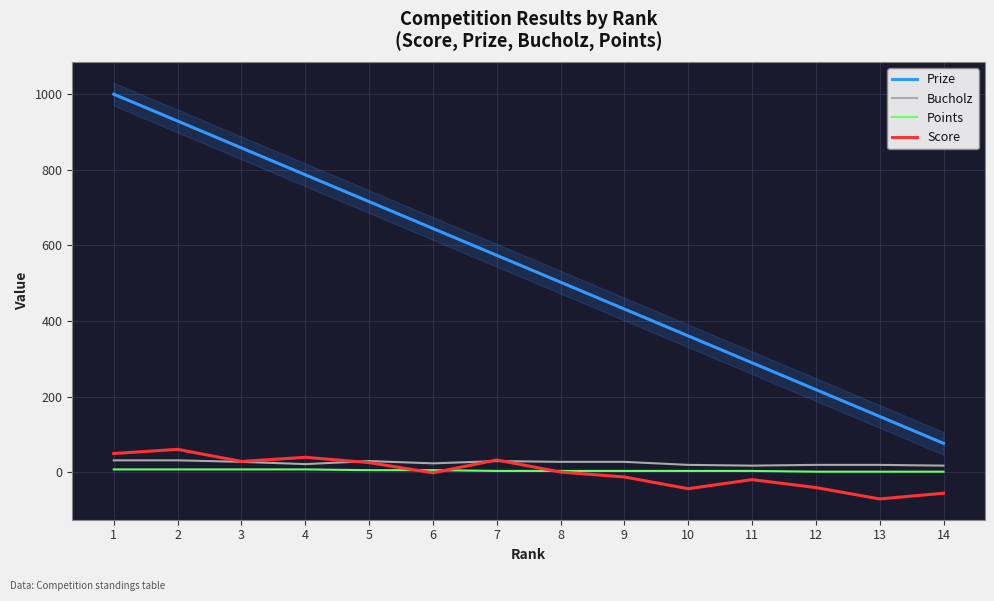

True or false: Points and Bucholz intersect in this chart.

False